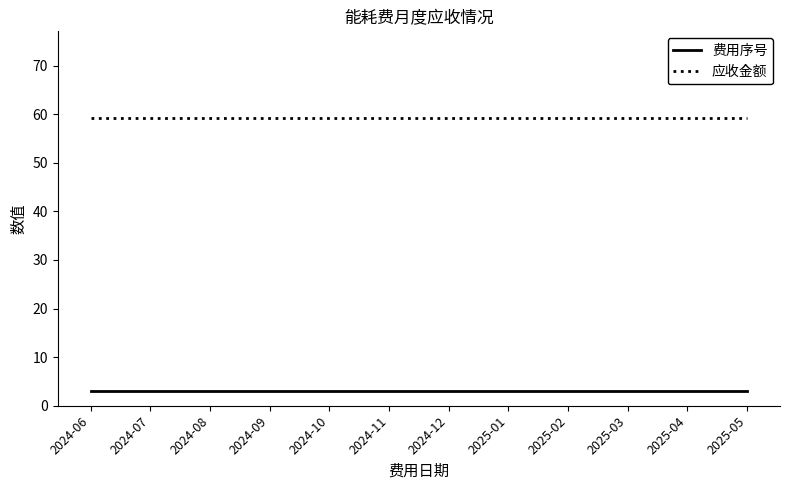

Which series has the largest total across all categories?

应收金额